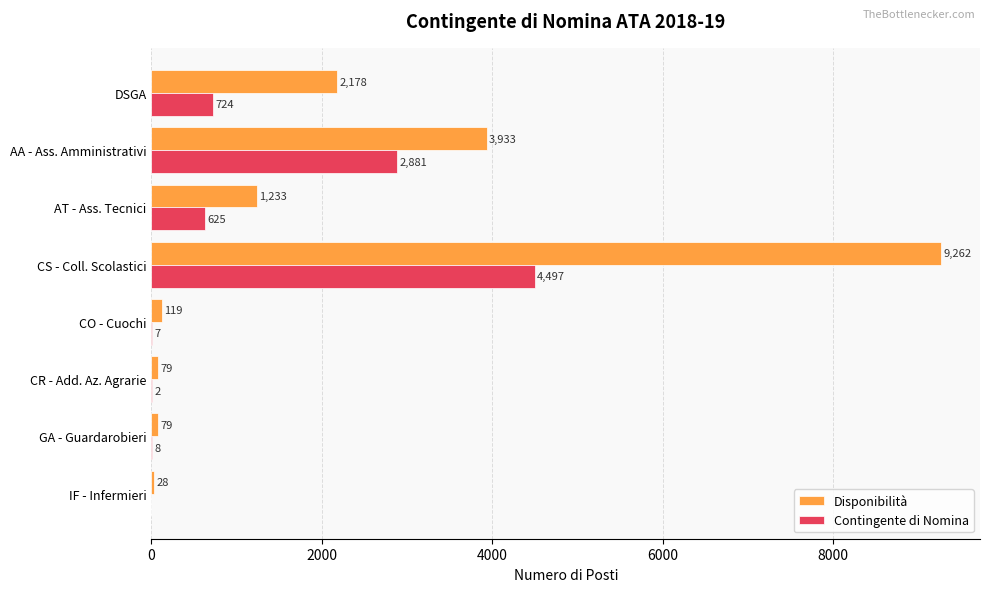

What is the maximum value for Disponibilità?

9262